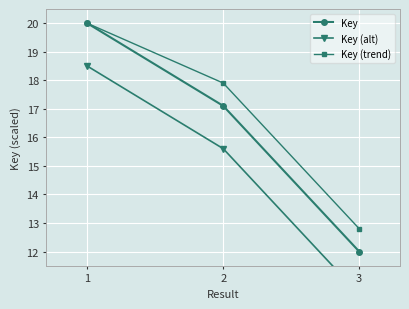

What is the value of the Key point at the 1st from the left?

20.0